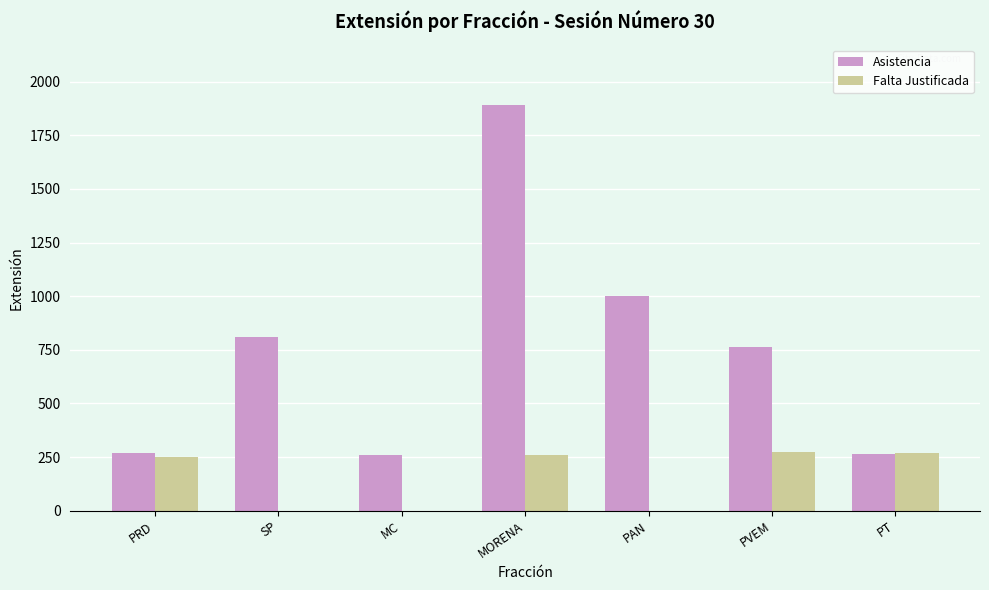

Count the number of data series in this chart.

2